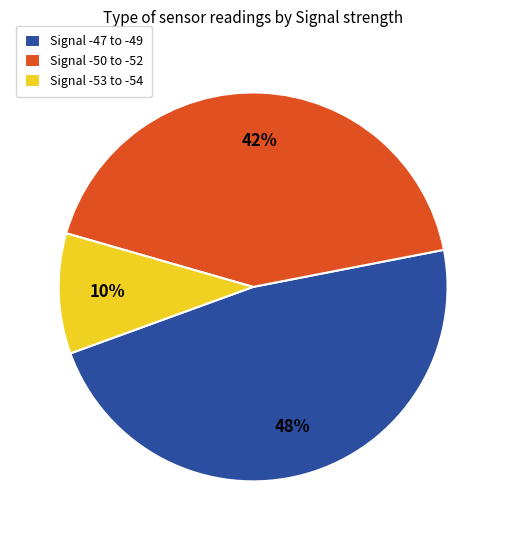

Which category has the smallest portion of the pie?

Signal -53 to -54